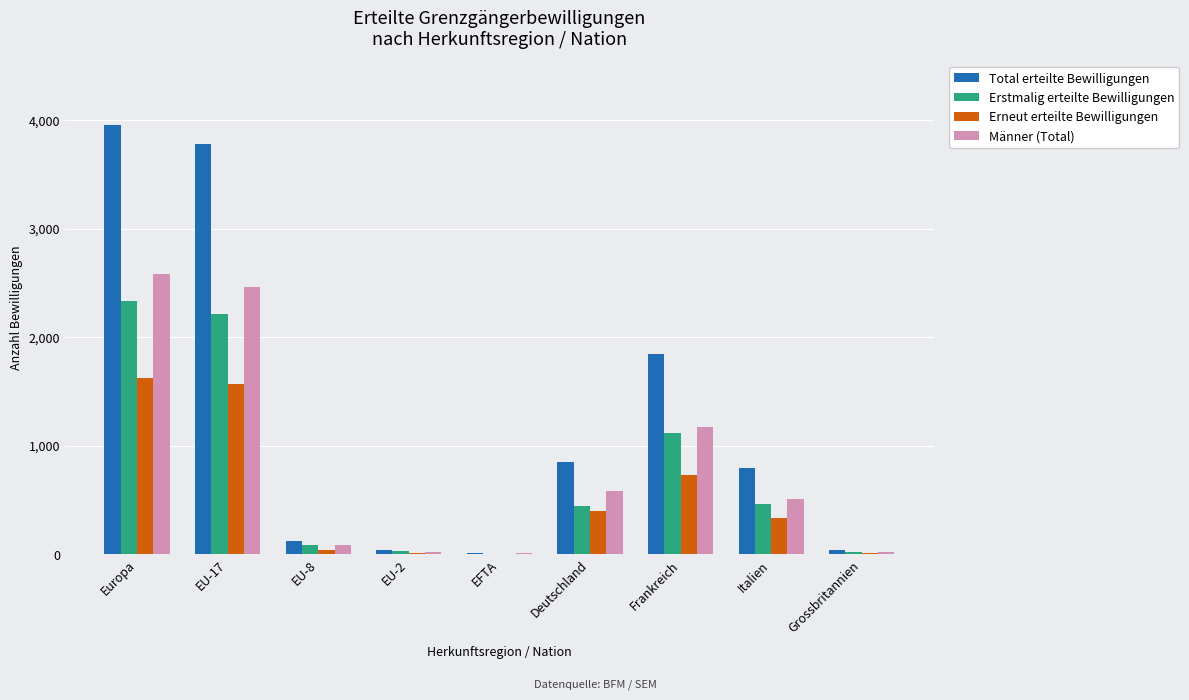

What is the sum of all Erneut erteilte Bewilligungen values?

4717